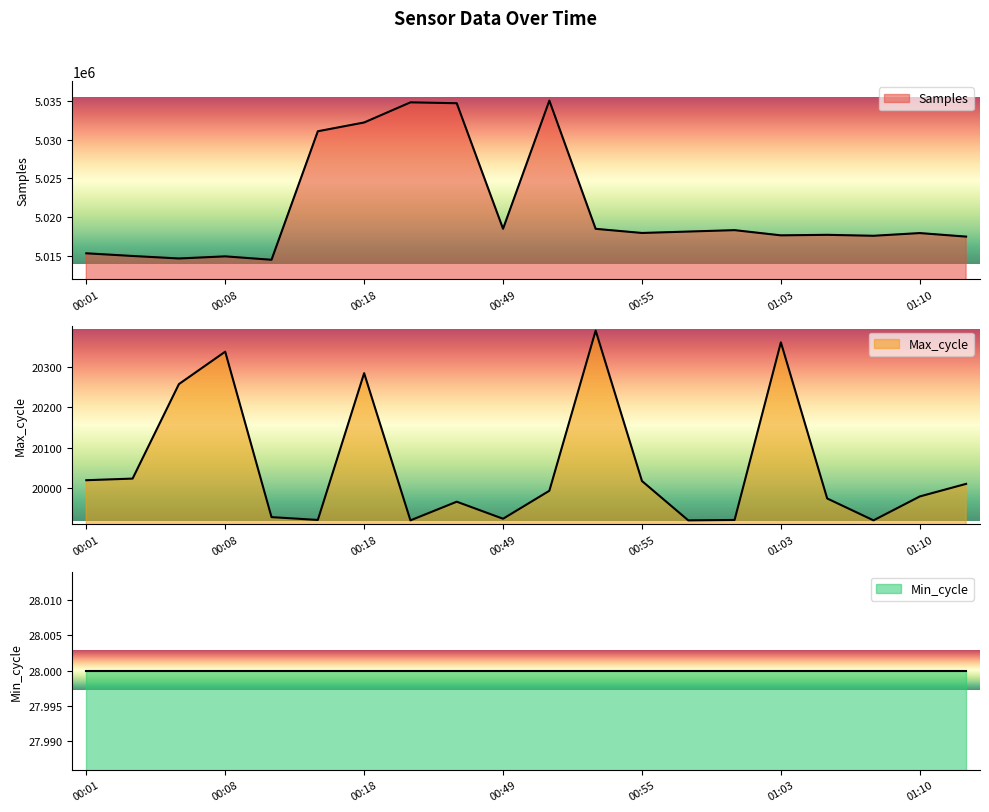

Between 00:35 and 01:08, which is larger?

00:35